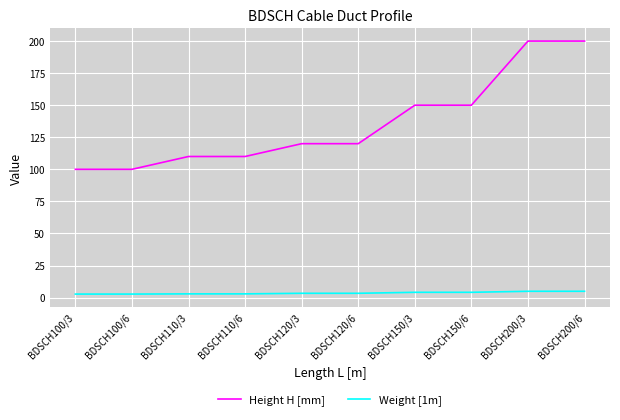

What is the highest value of the Weight [1m] series?

4.9